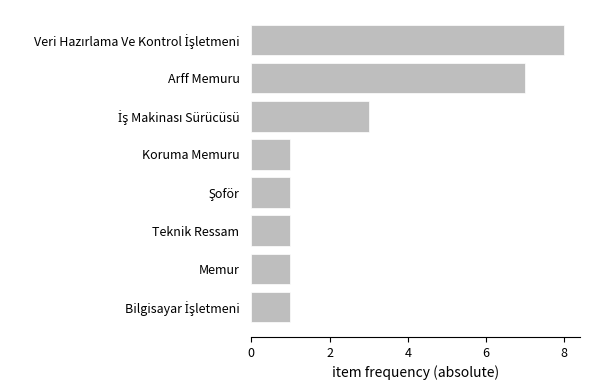

Does the chart contain stacked bars?

No